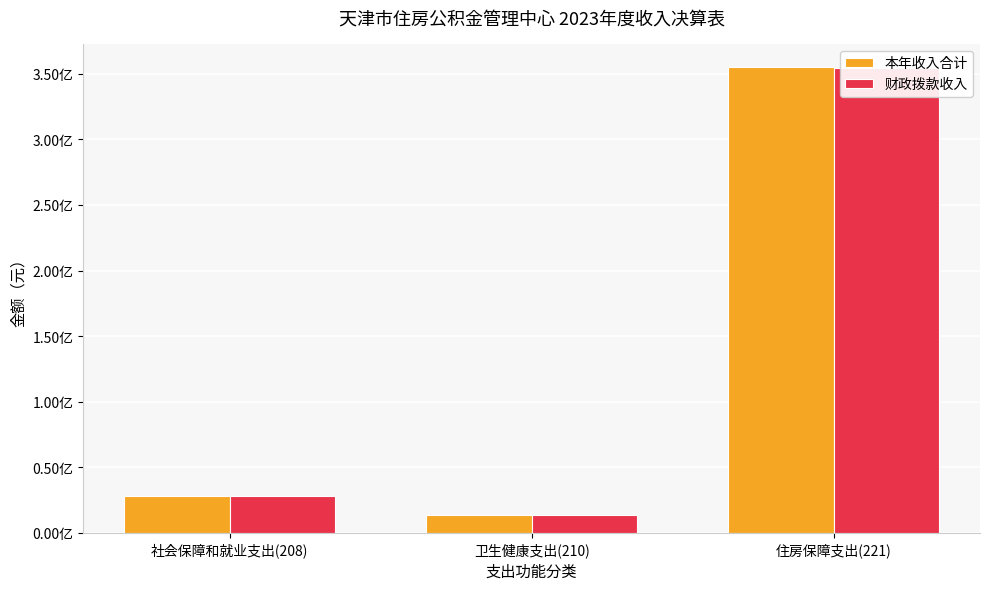

What is the value of the 本年收入合计 bar at the 3rd from the left?

355062752.4